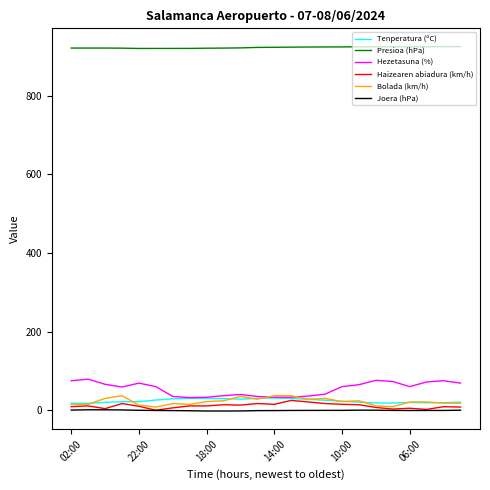

True or false: Hezetasuna (%) and Joera (hPa) intersect in this chart.

False